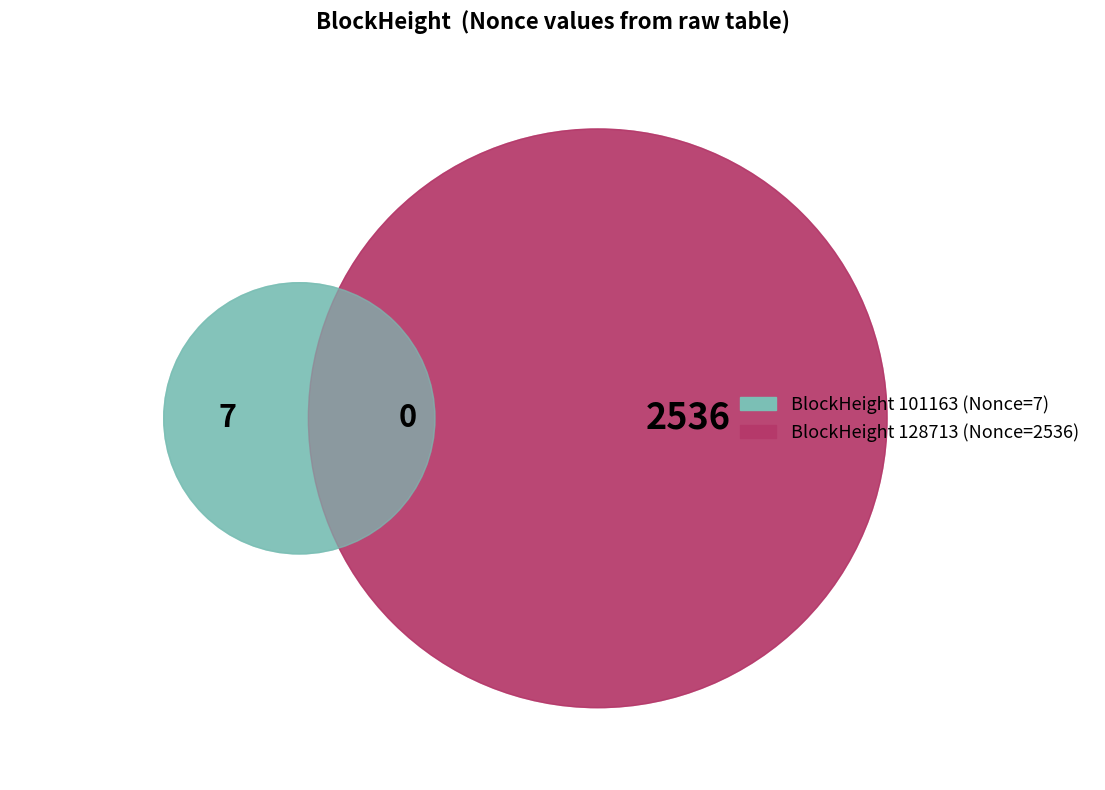

True or false: 128713 accounts for 100% of the total.

True